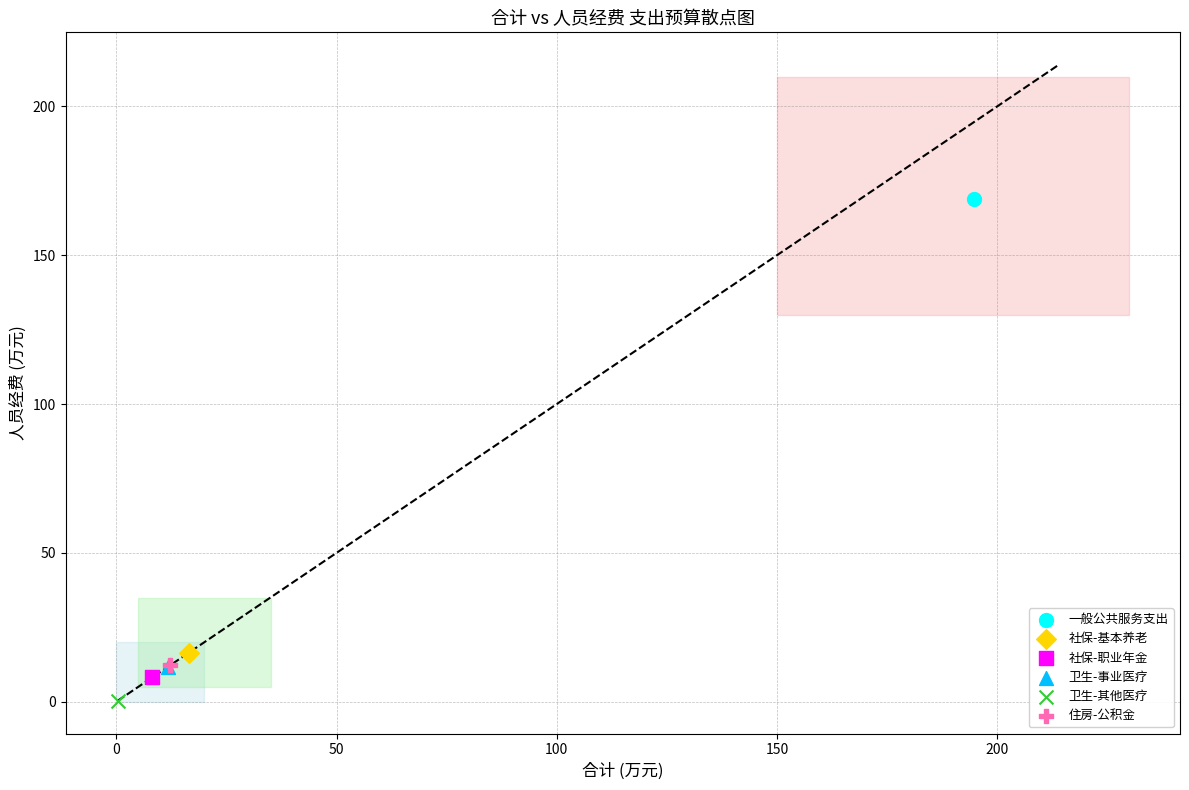

Which series reaches the maximum Y coordinate?

一般公共服务支出